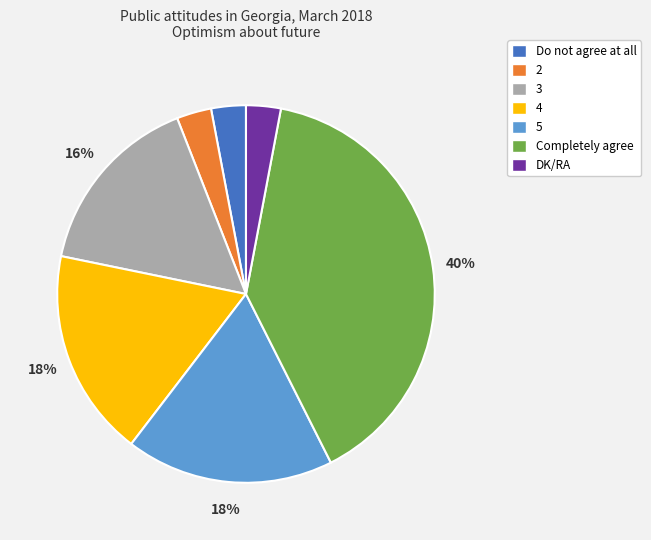

What is the ratio of the value at 3 to the value at DK/RA?

5.3